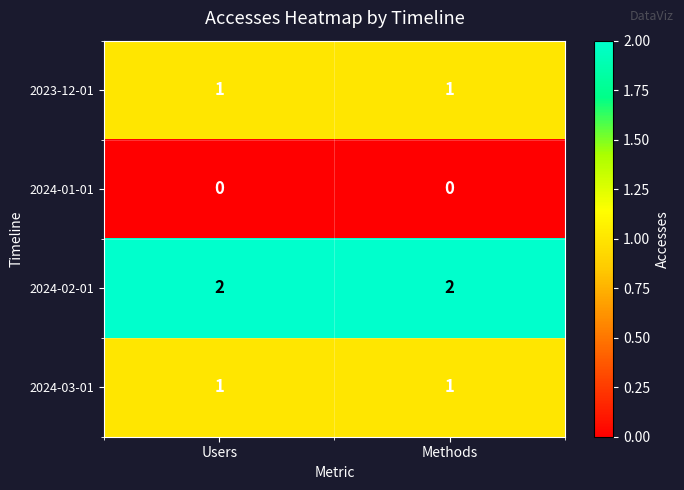

Reading left to right, extract all data points from this chart.

2023-12-01: Users=1	Methods=1
2024-01-01: Users=0	Methods=0
2024-02-01: Users=2	Methods=2
2024-03-01: Users=1	Methods=1